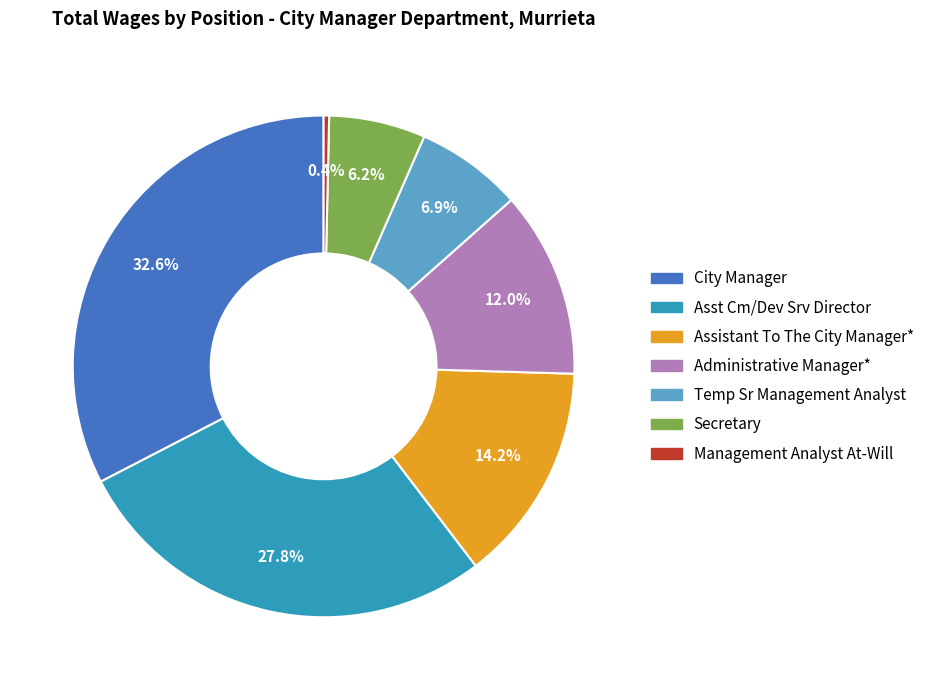

Which has a higher value, Asst Cm/Dev Srv Director or Secretary?

Asst Cm/Dev Srv Director